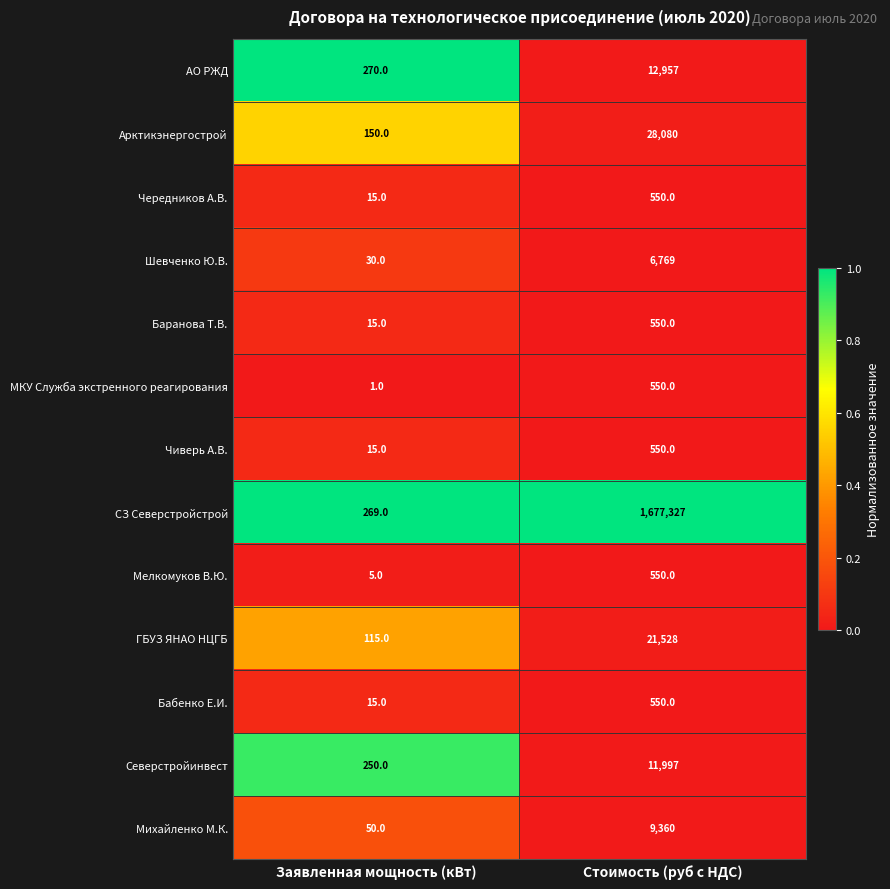

What is the average value of the ГБУЗ ЯНАО НЦГБ series?

10822